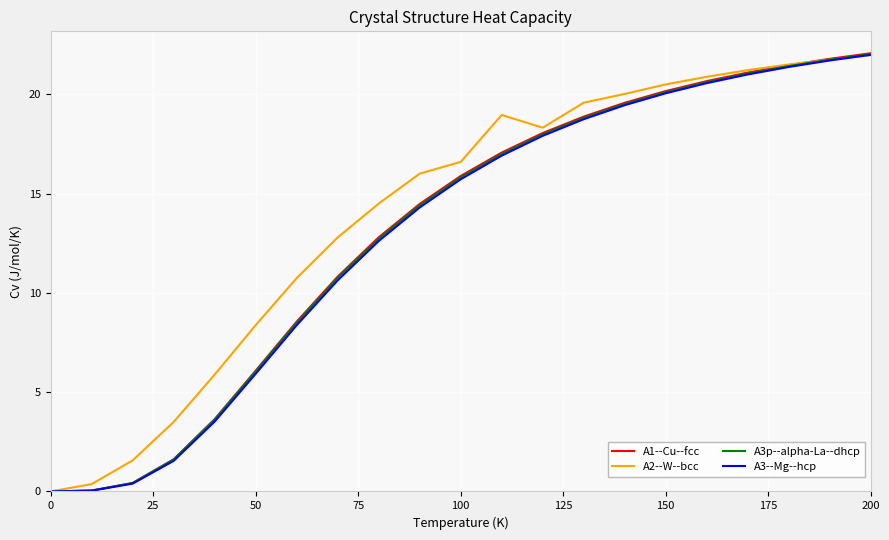

Which series has the largest total across all categories?

A2--W--bcc